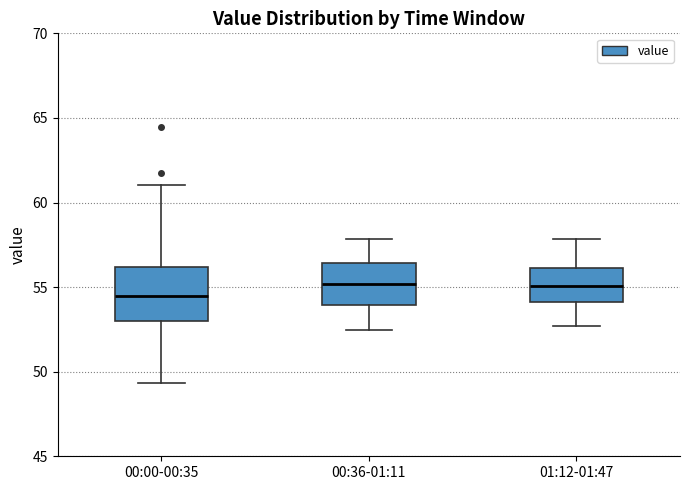

Where does the median line of the box for 00:36-01:11 sit on the y-axis? The values are not printed on the chart, so give them approximately, as read against the axis.

55.0